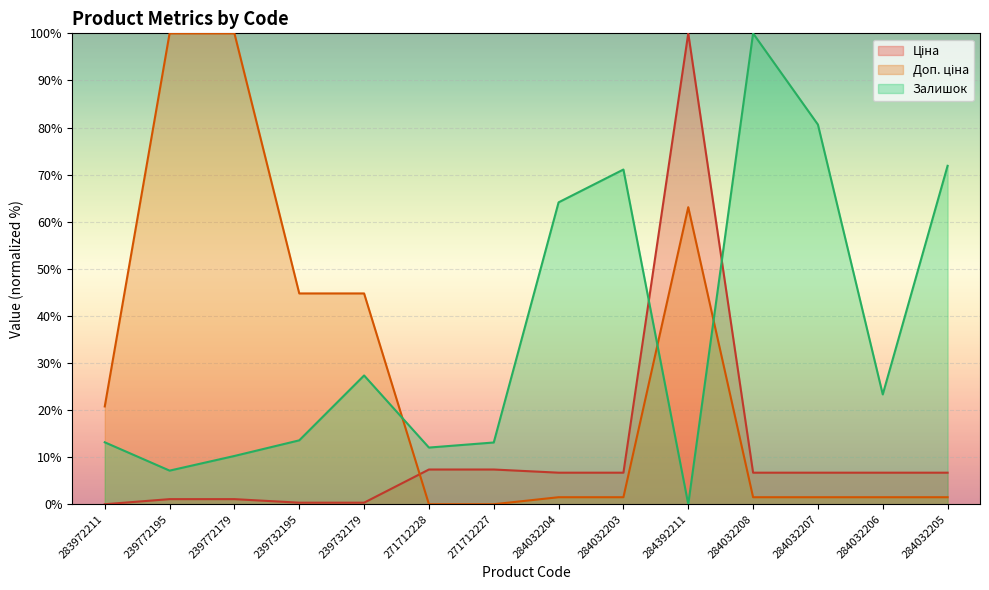

Reading left to right, transcribe all the data shown in this chart.

Ціна: 283972211=0.0	239772195=1.1	239772179=1.1	239732195=0.3	239732179=0.3	271712228=7.4	271712227=7.4	284032204=6.7	284032203=6.7	284392211=100.0	284032208=6.7	284032207=6.7	284032206=6.7	284032205=6.7
Доп. ціна: 283972211=20.8	239772195=100.0	239772179=100.0	239732195=44.8	239732179=44.8	271712228=0.0	271712227=0.0	284032204=1.5	284032203=1.5	284392211=63.1	284032208=1.5	284032207=1.5	284032206=1.5	284032205=1.5
Залишок: 283972211=13.2	239772195=7.1	239772179=10.2	239732195=13.6	239732179=27.3	271712228=12.0	271712227=13.1	284032204=64.1	284032203=71.1	284392211=0.0	284032208=100.0	284032207=80.6	284032206=23.3	284032205=71.9